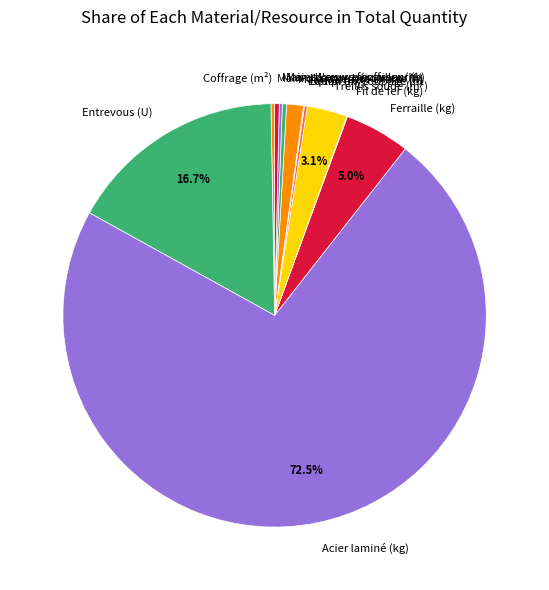

To the nearest percent, what is the average slice percentage?

8%